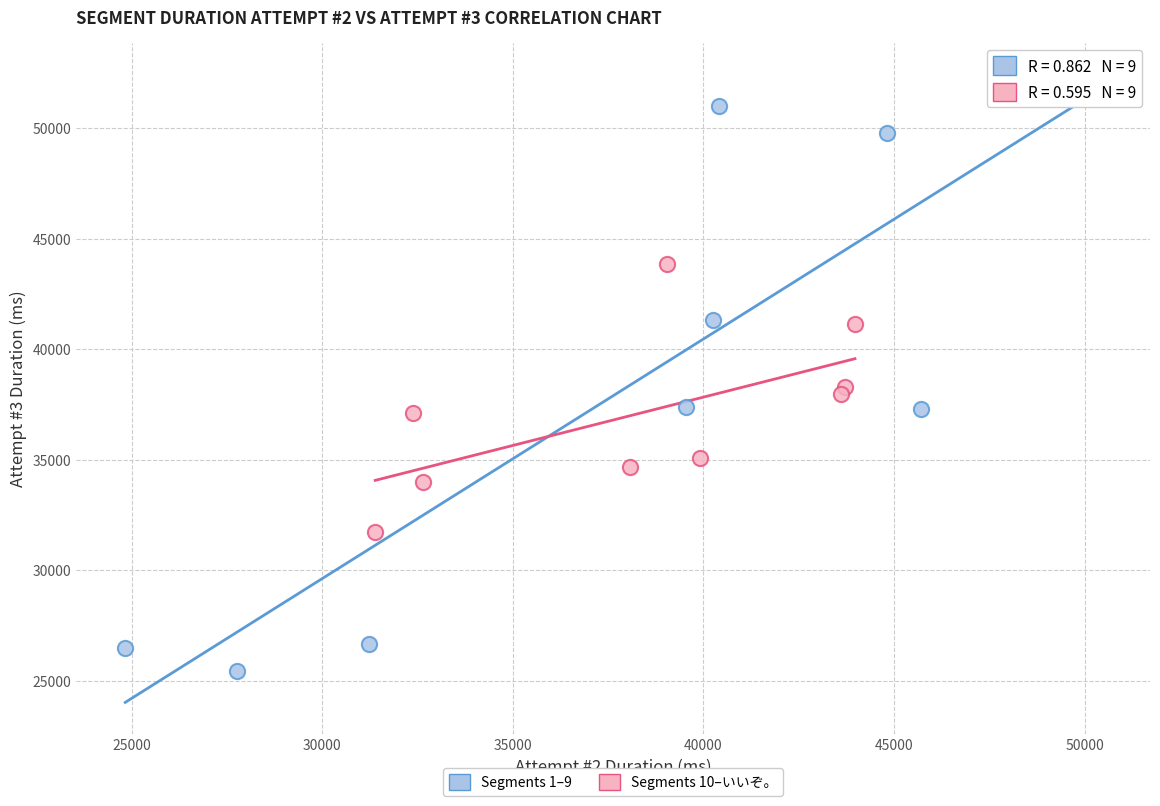

Which series has the widest spread of Y values?

Segments 1–9